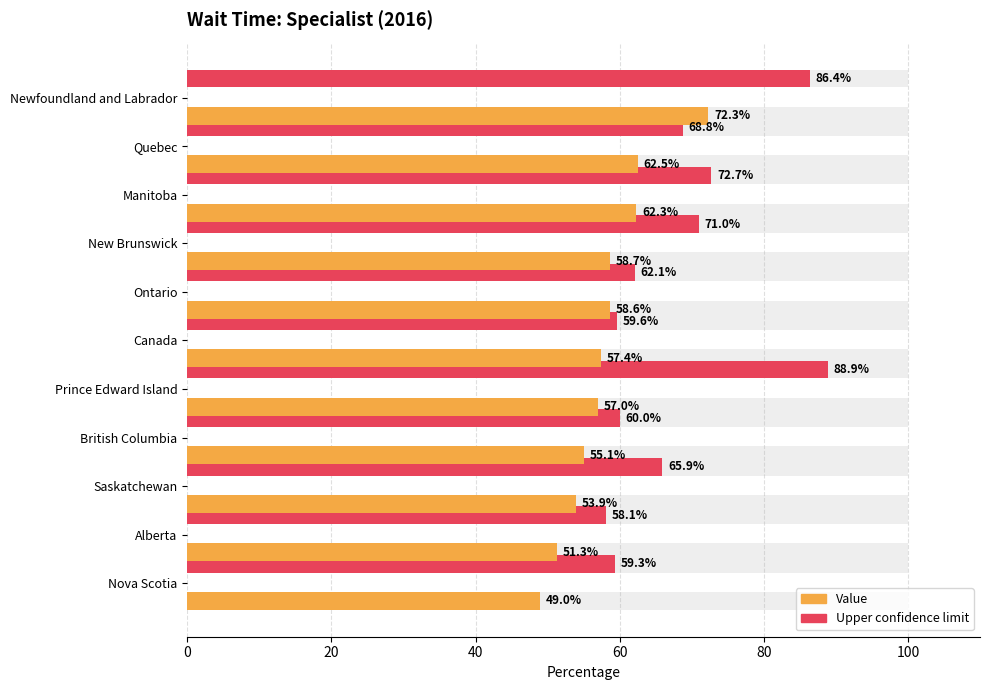

How many groups of bars are there?

11